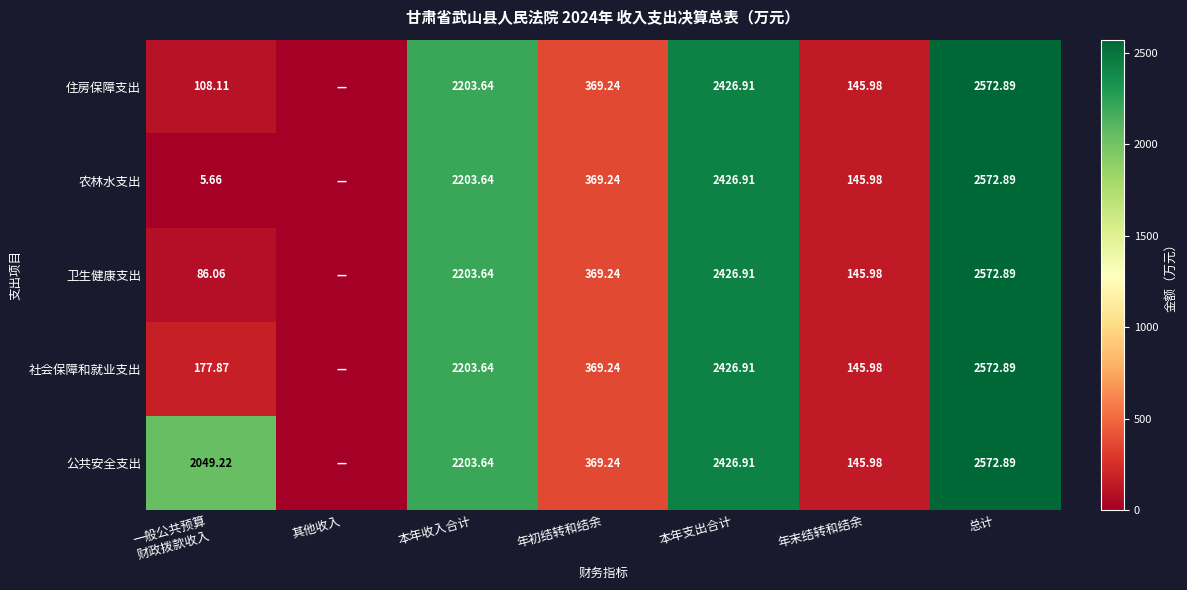

The value of 农林水支出 at 总计 is 2572.9. True or false?

True